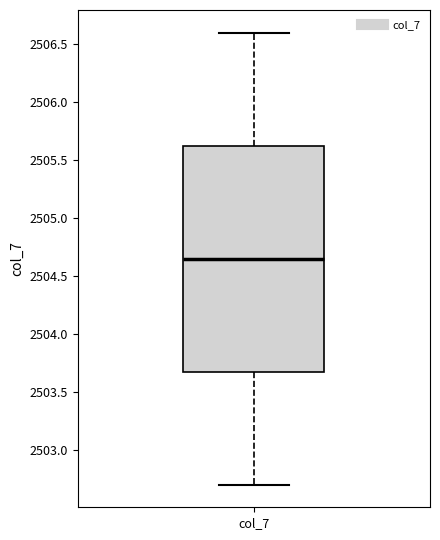

Read this box plot against the y-axis: the position of the median line, the range covered by the box, and the ends of both whiskers. The values are not printed on the chart, so give them approximately, as read against the axis.

median 2504.65, box 2503.70 to 2505.65, whiskers 2502.70 to 2506.60